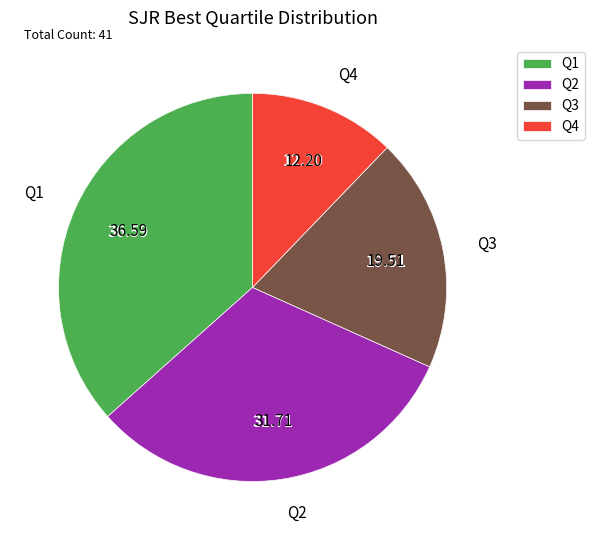

Between Q4 and Q3, which is larger?

Q3